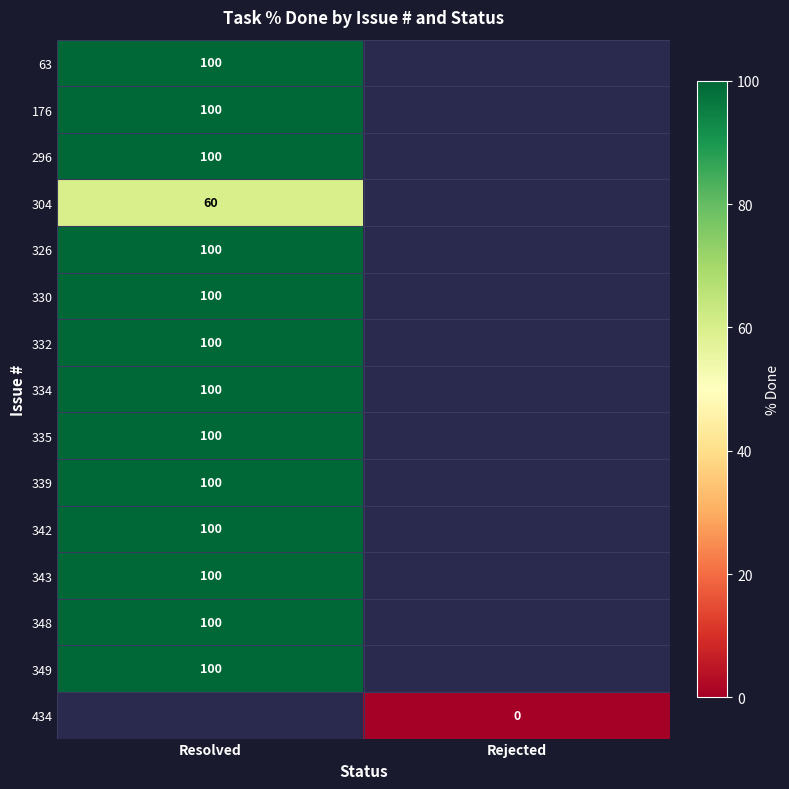

At how many categories does at least one series exceed 42?

1